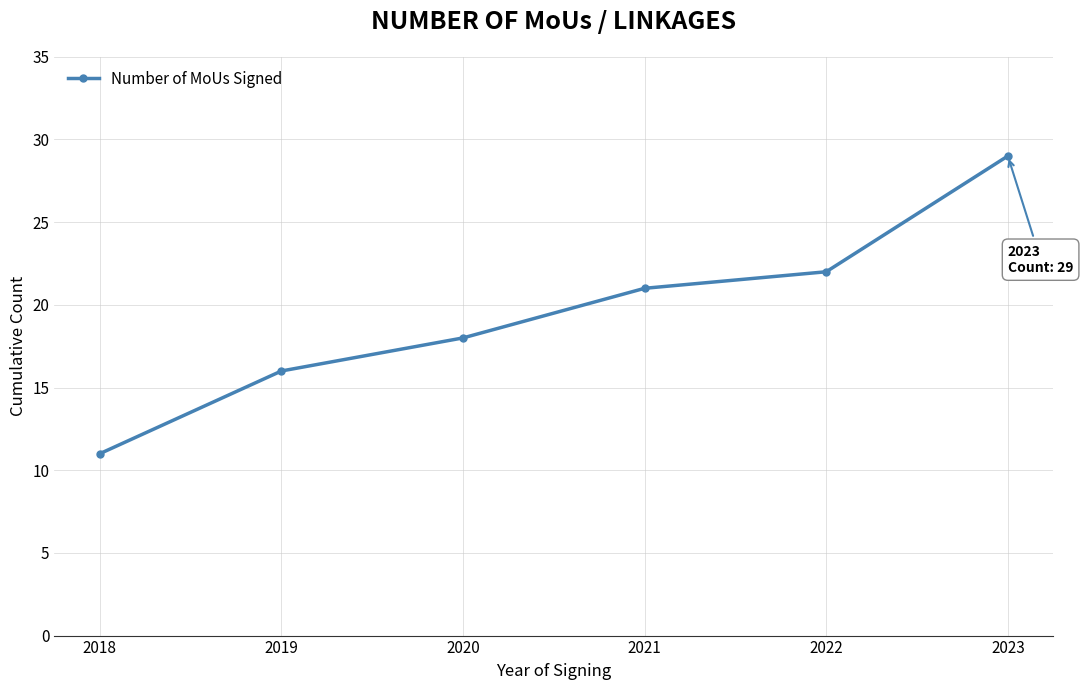

List the labels in order of value, smallest first.

2018, 2019, 2020, 2021, 2022, 2023